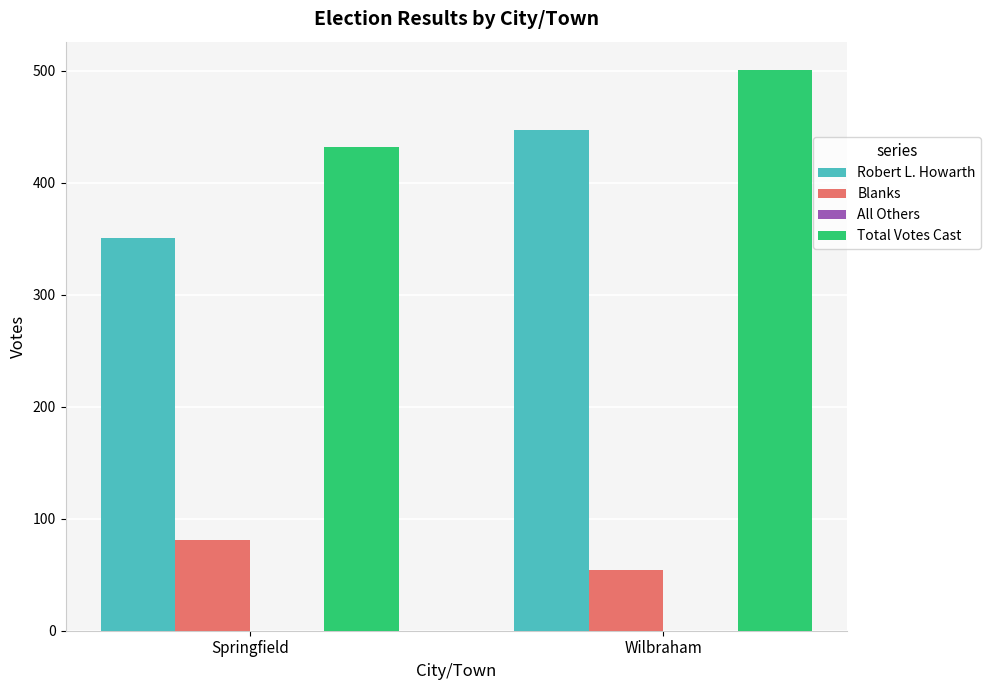

Which label corresponds to the smallest value in the chart?

Wilbraham